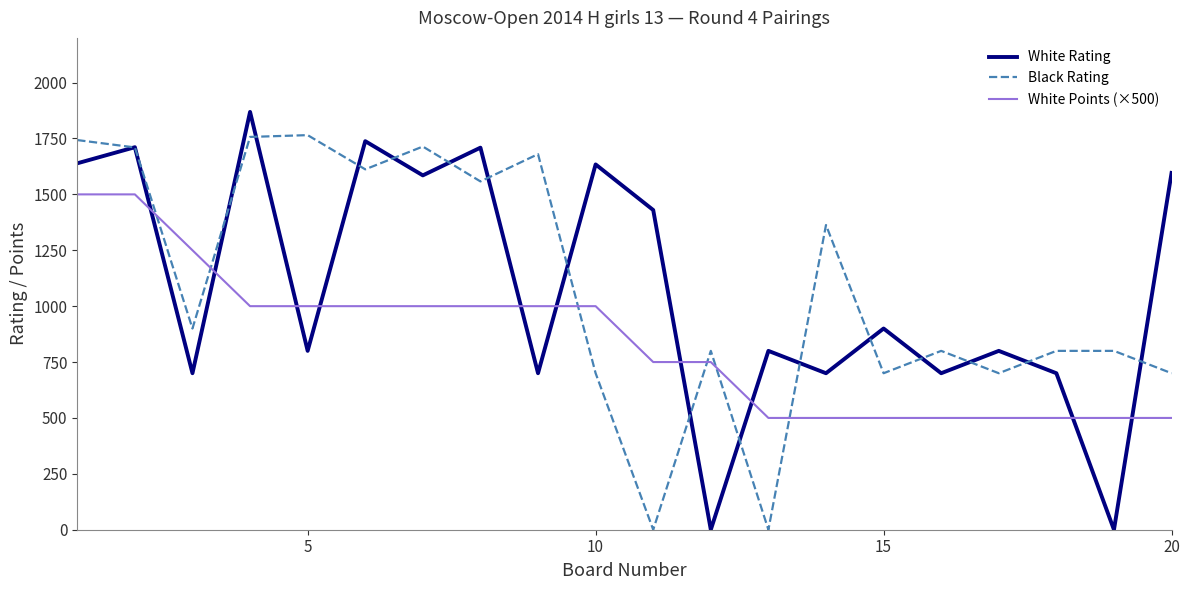

What is the difference between the maximum and minimum values in the Black Rating series?

1765